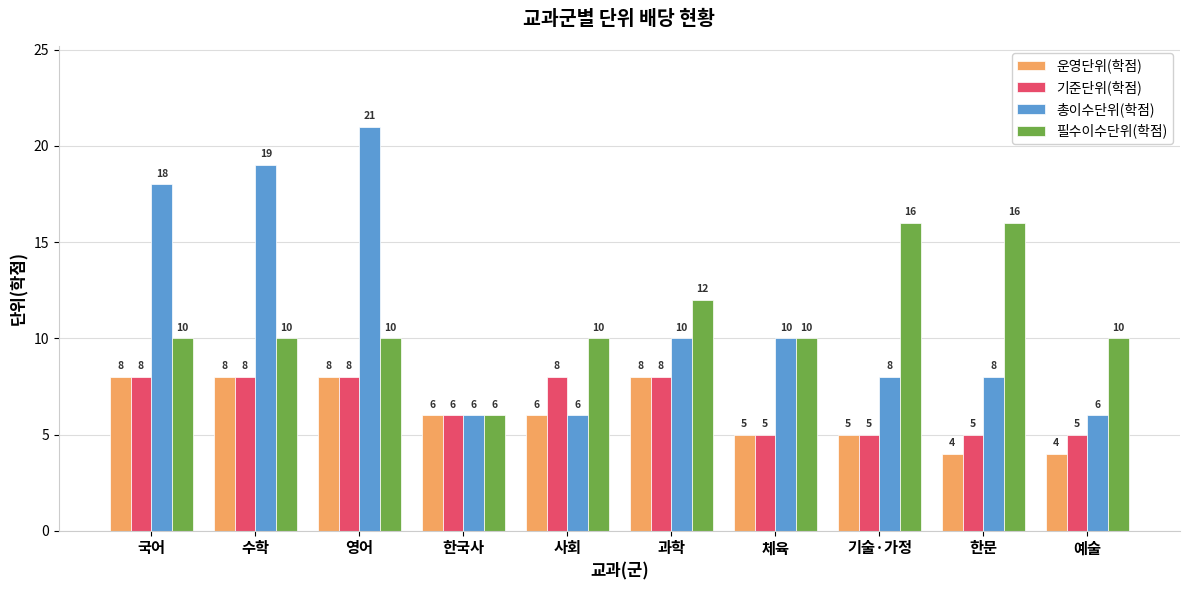

Which category has the highest value in the 총이수단위(학점) series?

영어